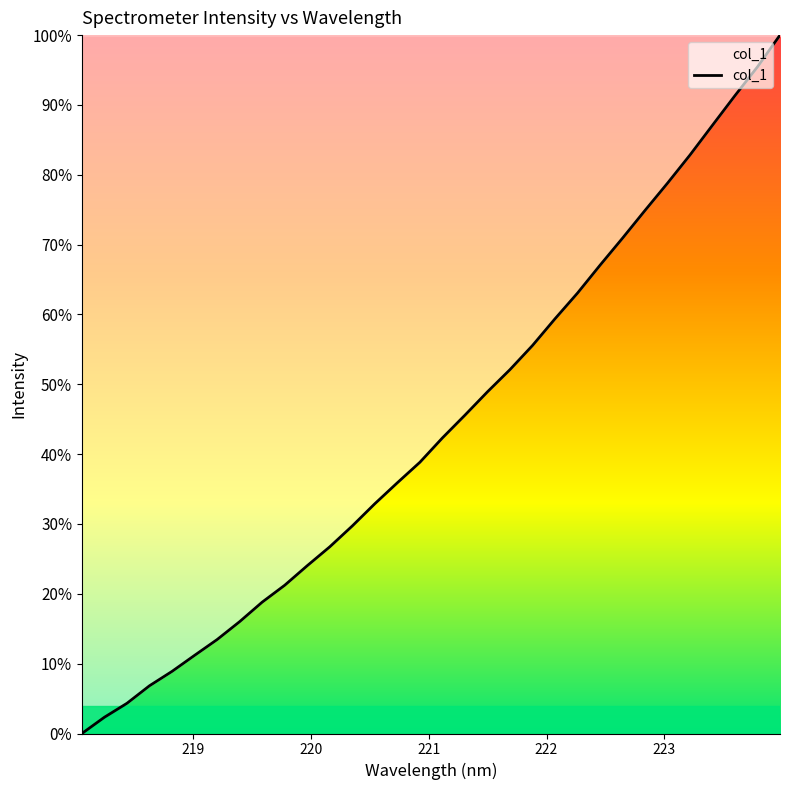

What is the average value?

0.4